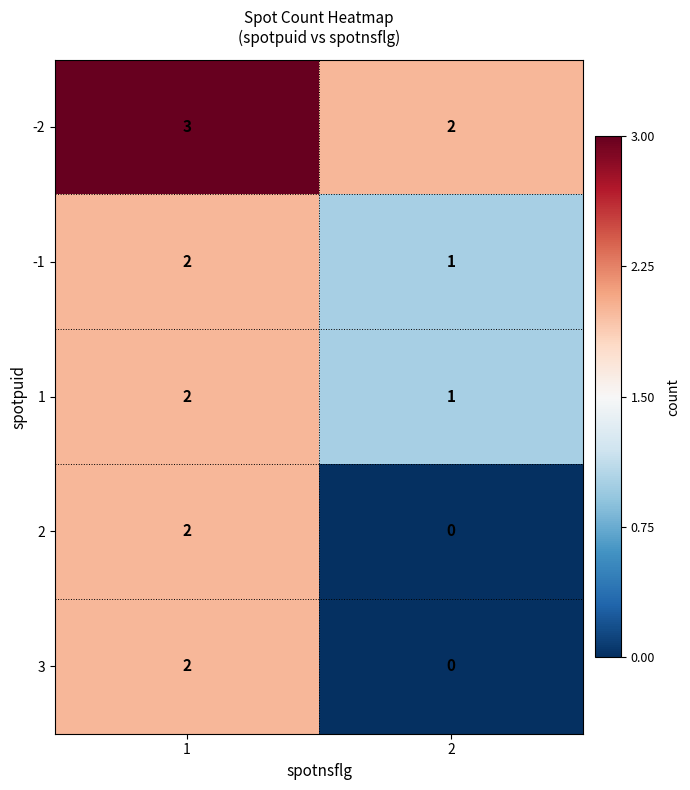

Rank the categories by 3 value from lowest to highest.

2, 1